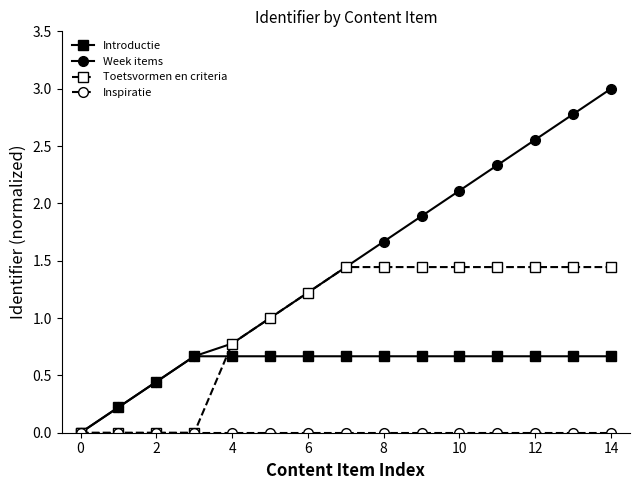

What is the value of the Week items point at the 11th from the left?

2.1